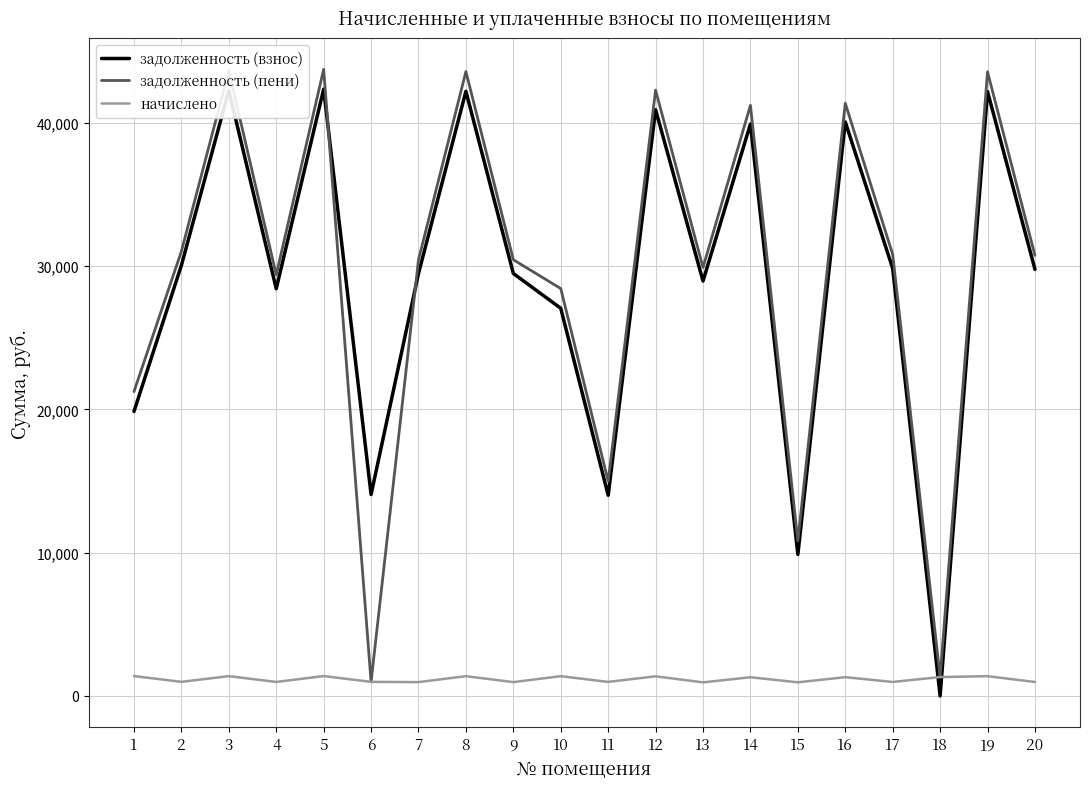

What is the average value of the задолженность (пени) series?

29500.1